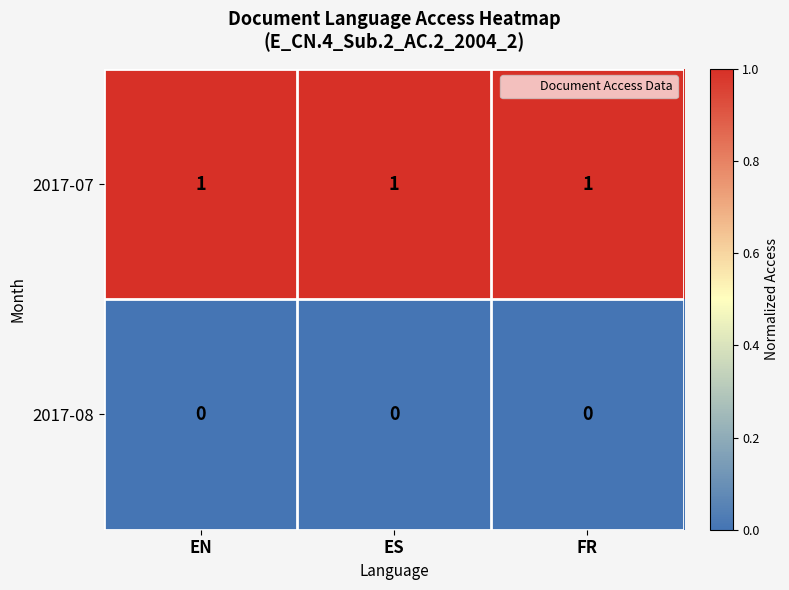

At ES, list the series in order from largest to smallest.

2017-07, 2017-08